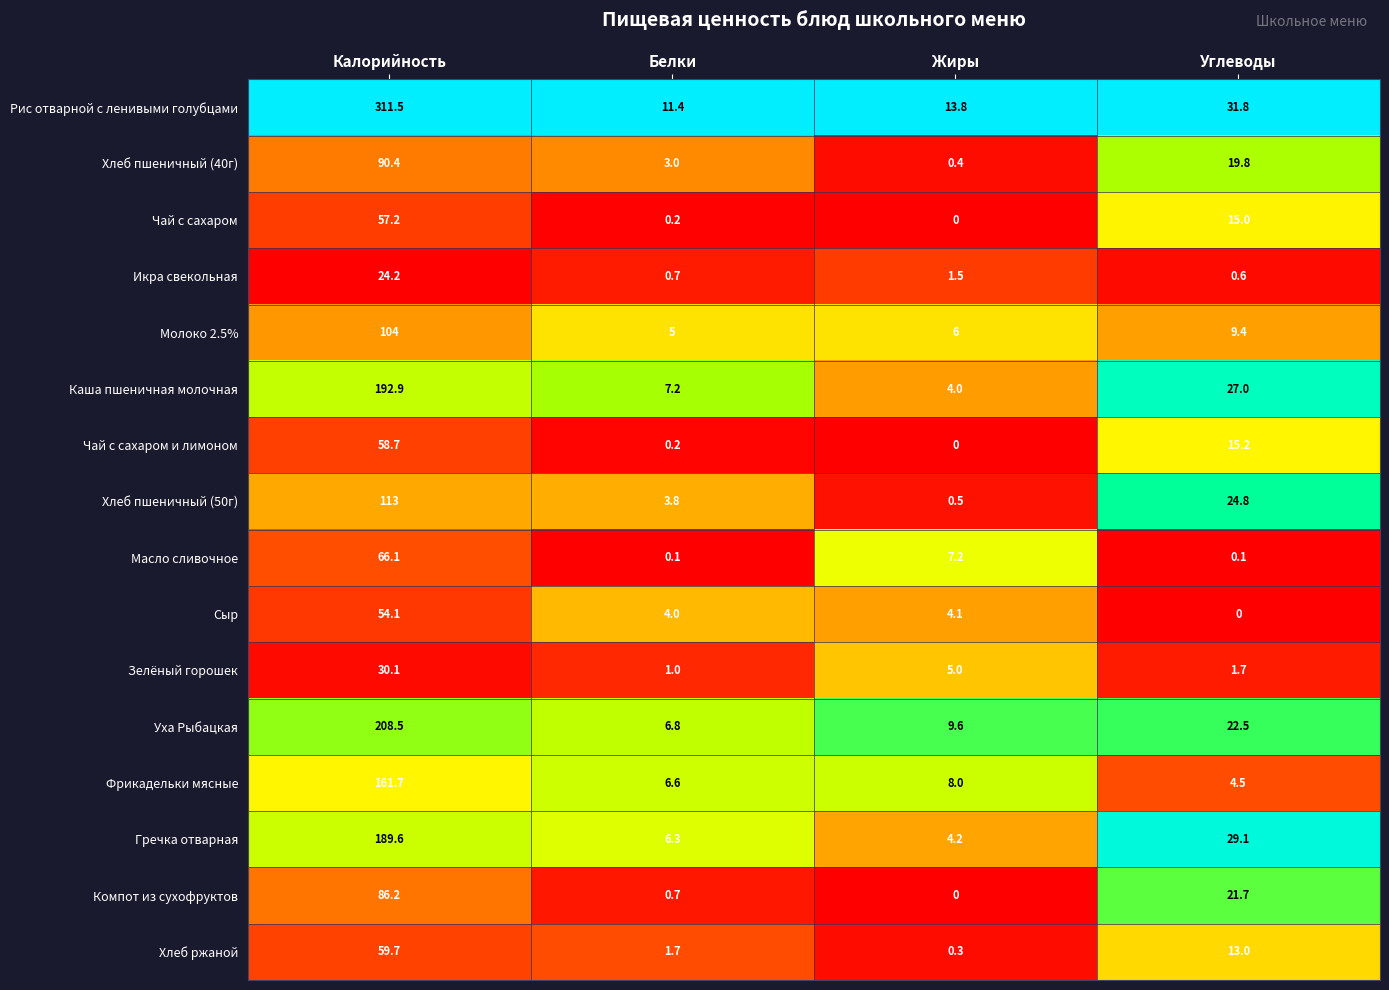

What is the difference between the maximum and minimum values in the Масло сливочное series?

66.0